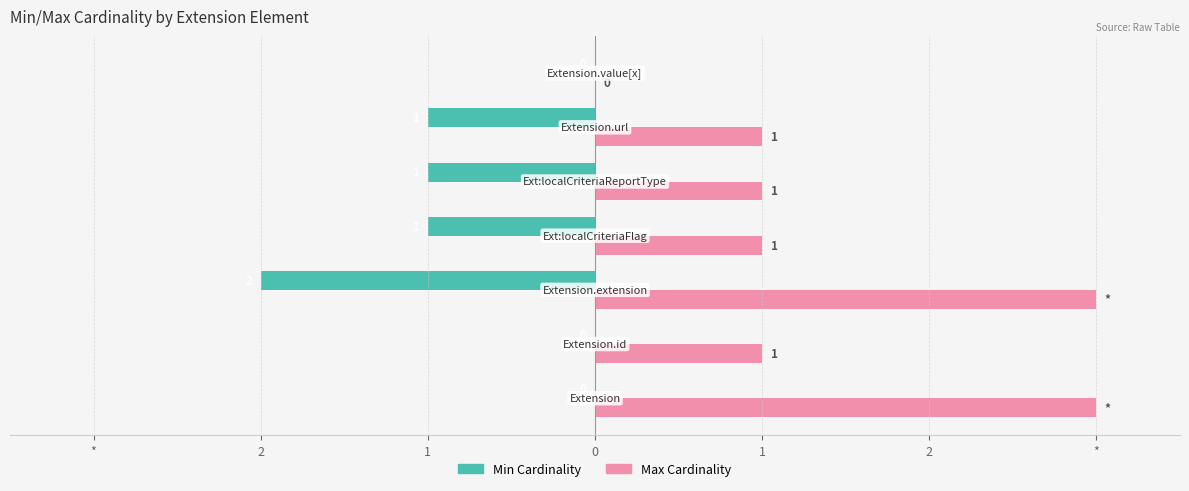

What are all the series names shown in the legend?

Min Cardinality, Max Cardinality